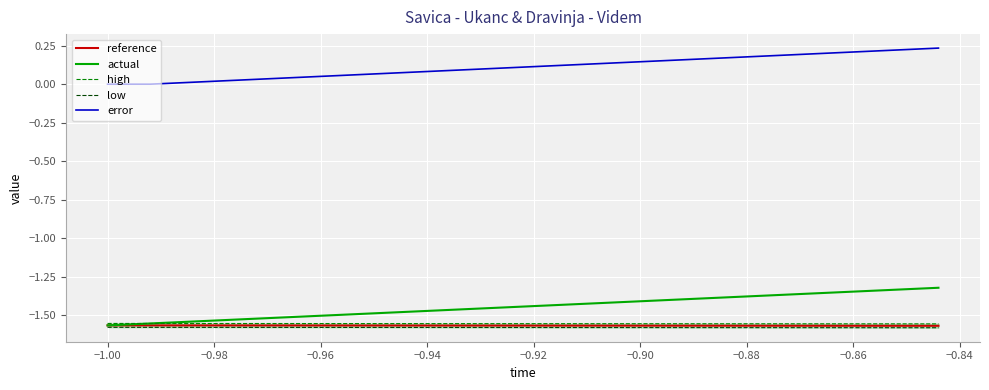

What is the maximum value shown in the chart?

0.2